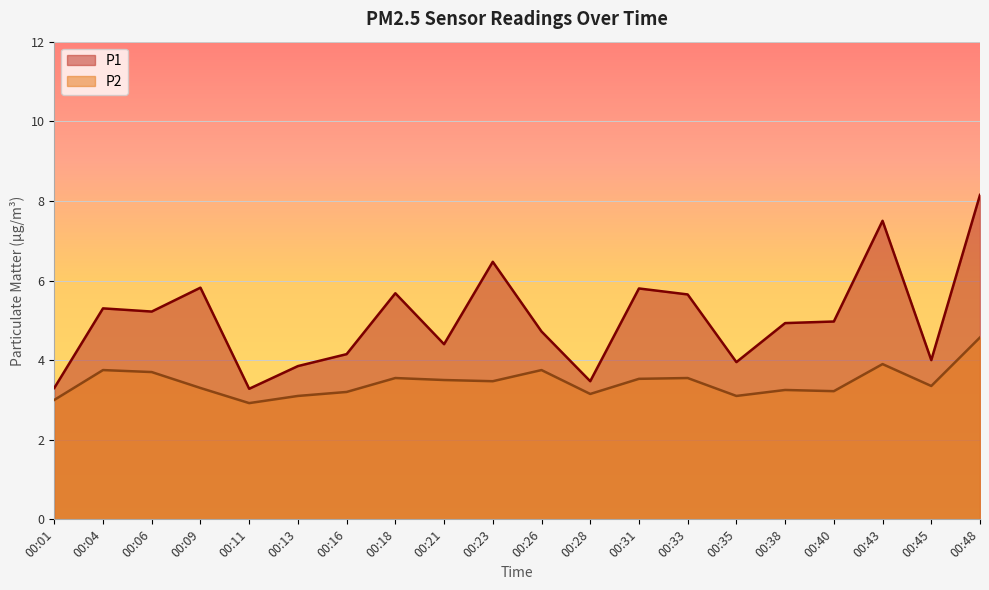

How many interior local peaks does the P2 series have?

6